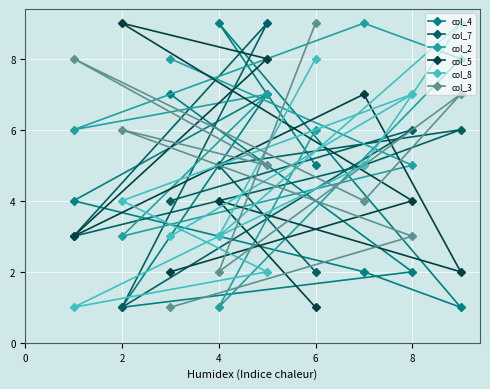

True or false: col_2 has a value of 3 at 6.

False